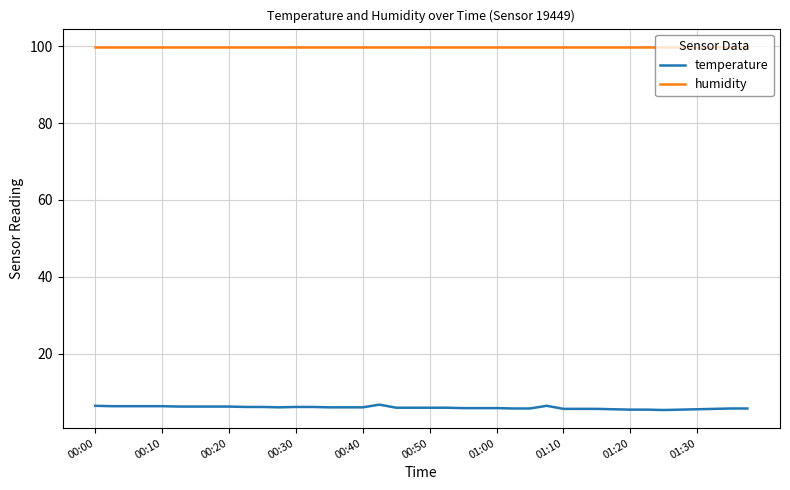

Rank the series by their maximum value, from highest to lowest.

humidity, temperature